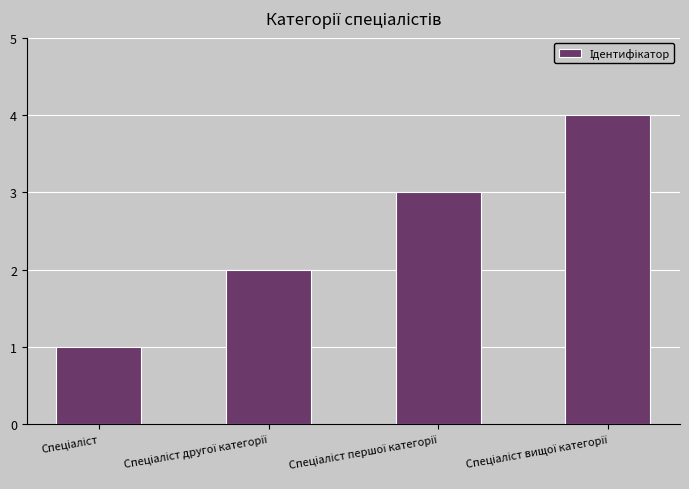

What is the difference between the maximum and minimum values?

3